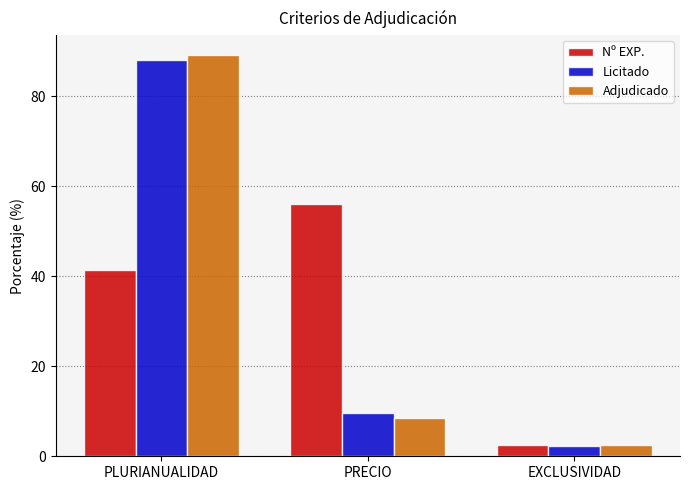

What is the difference between the highest and lowest values at PRECIO?

47.6